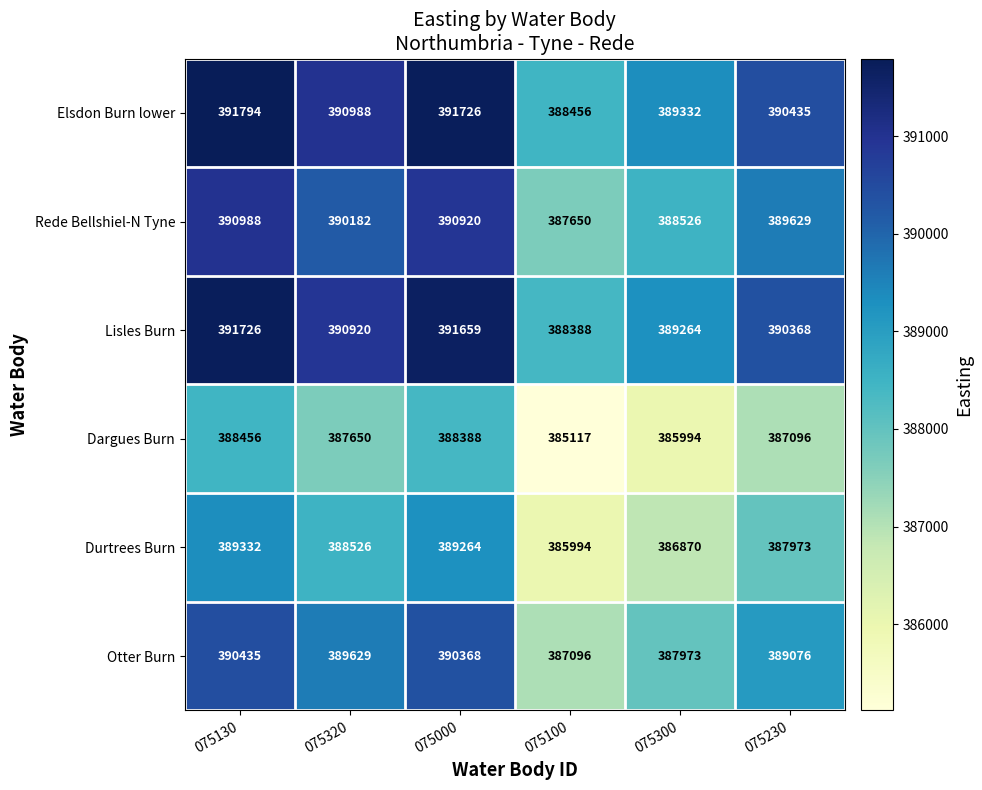

Between 075000 and 075100, which series saw the biggest shift?

Otter Burn